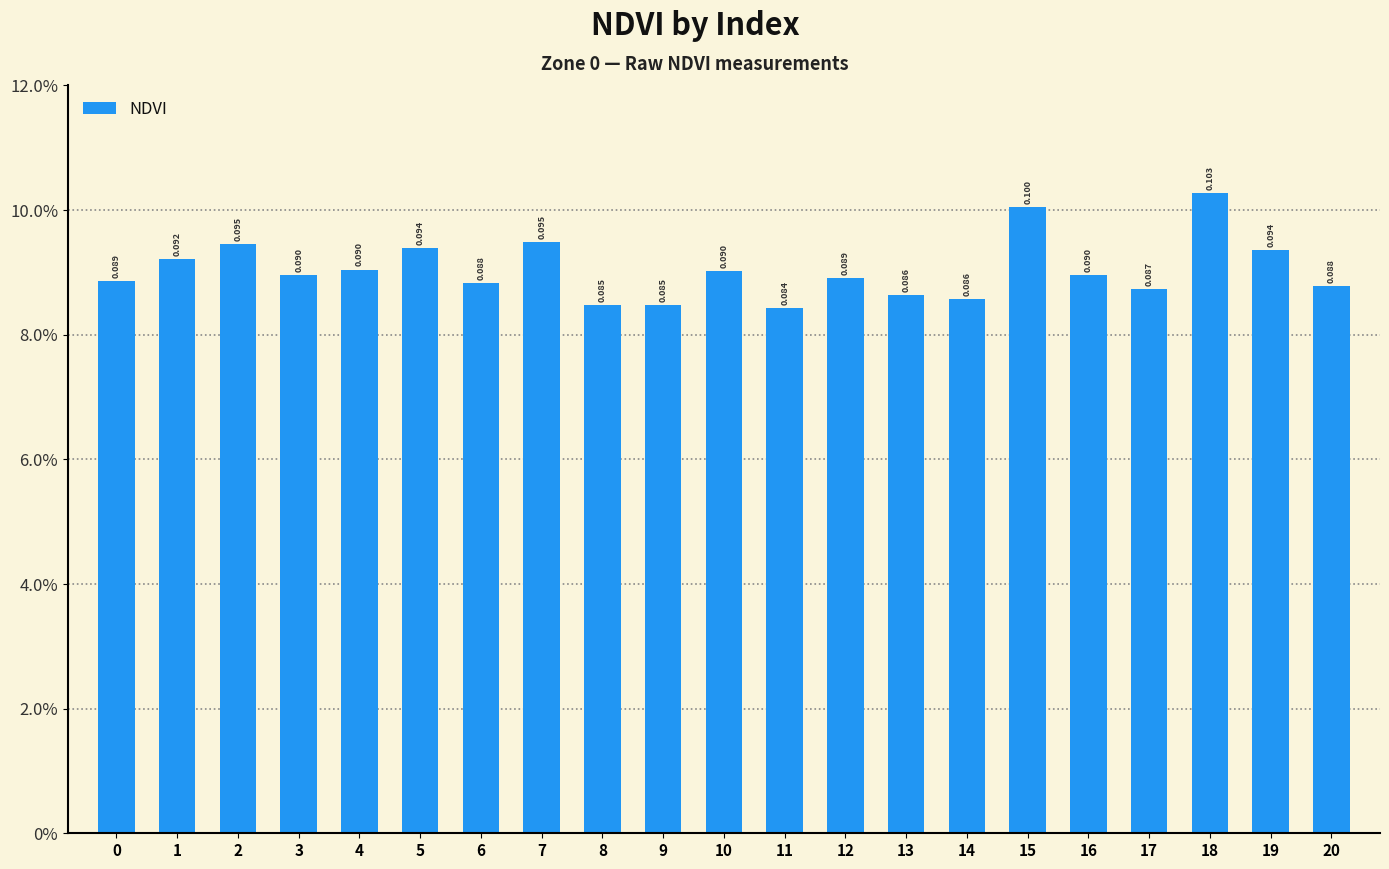

Does the chart contain any negative values?

No